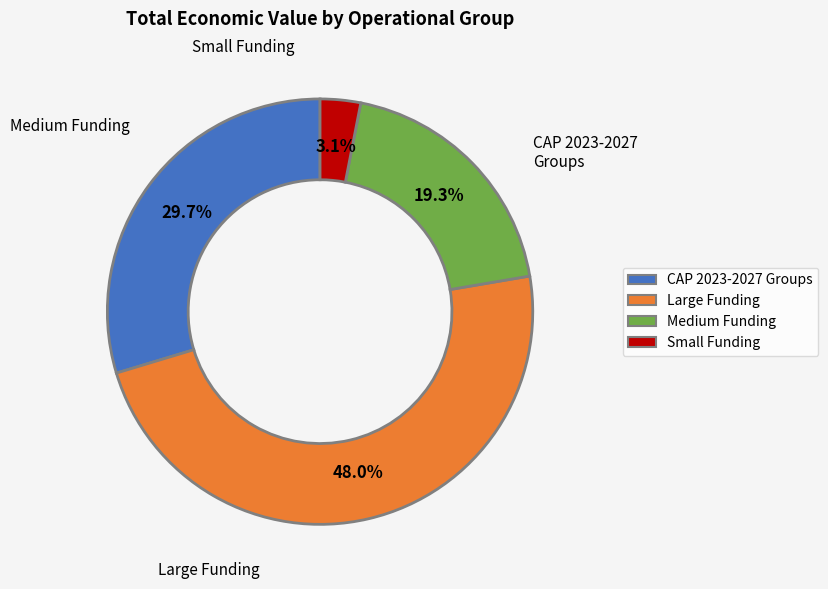

Count the number of slices in the pie.

4